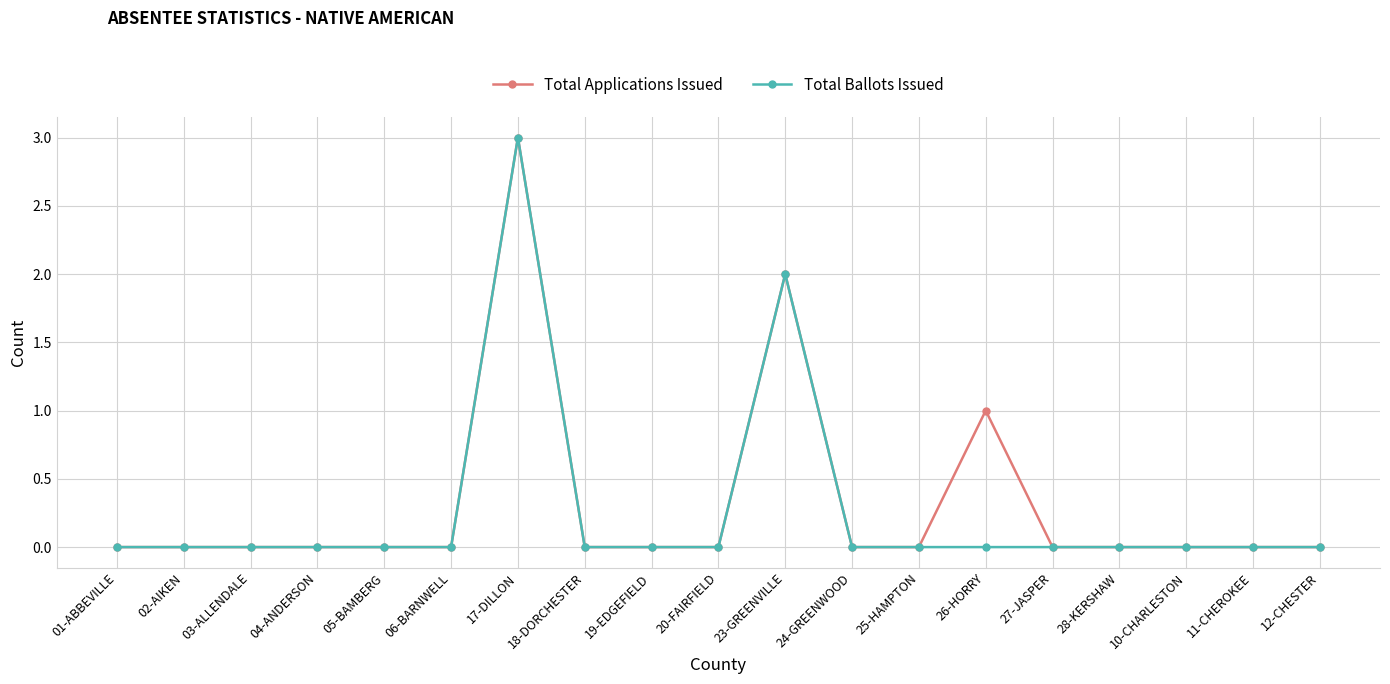

Reading right to left, extract all data points from this chart.

Total Applications Issued: 0	0	0	0	0	1	0	0	2	0	0	0	3	0	0	0	0	0	0
Total Ballots Issued: 0	0	0	0	0	0	0	0	2	0	0	0	3	0	0	0	0	0	0